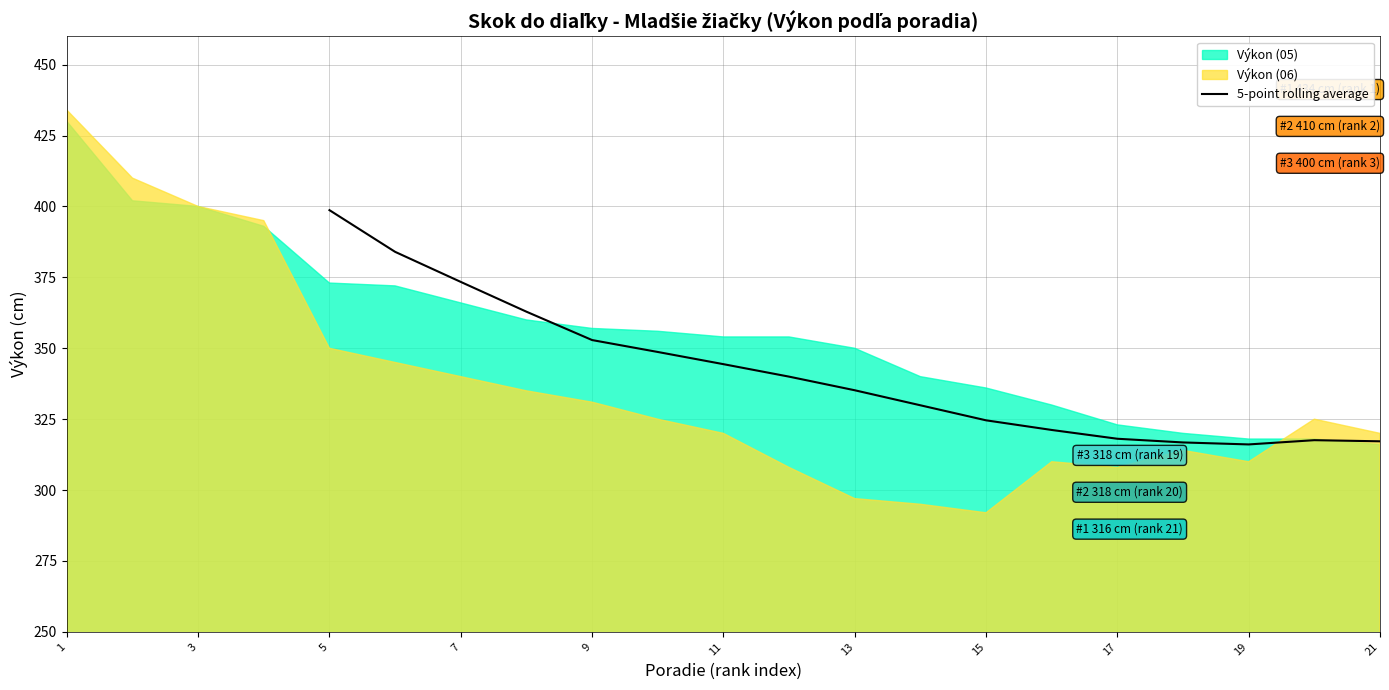

The value of 5-point rolling average at 15 is 324.6. True or false?

True